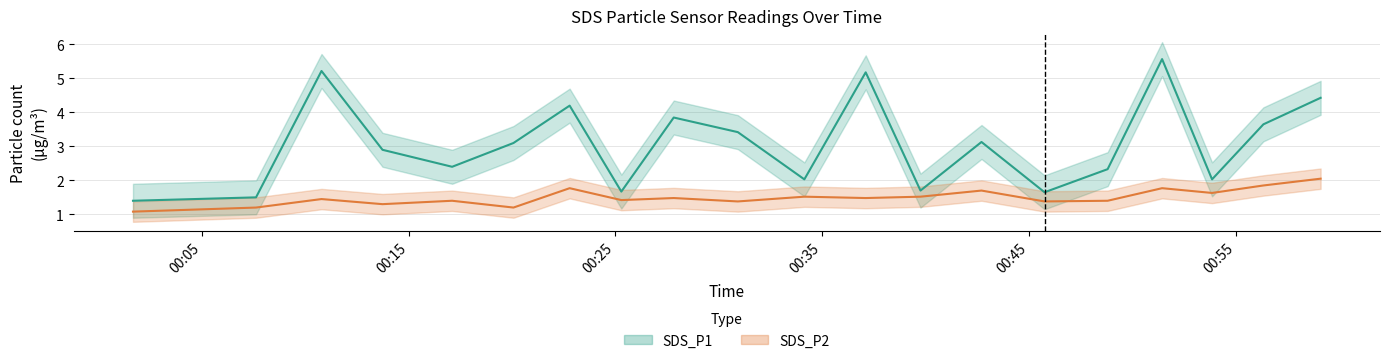

Which has a higher value, 2022/10/03 00:39:45 or 2022/10/03 00:59:06?

2022/10/03 00:59:06